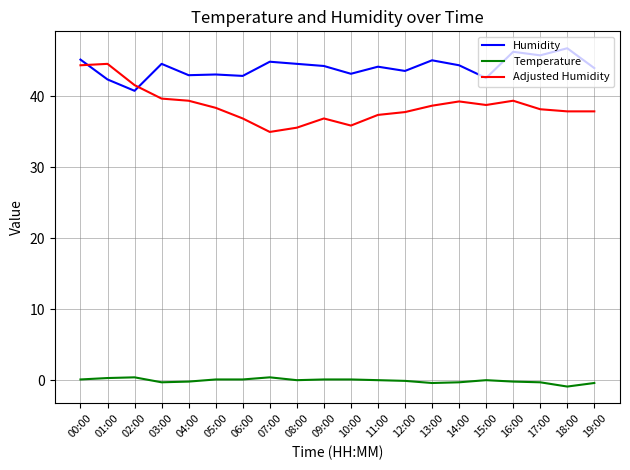

What is the total value across all series at 04:00?

82.2